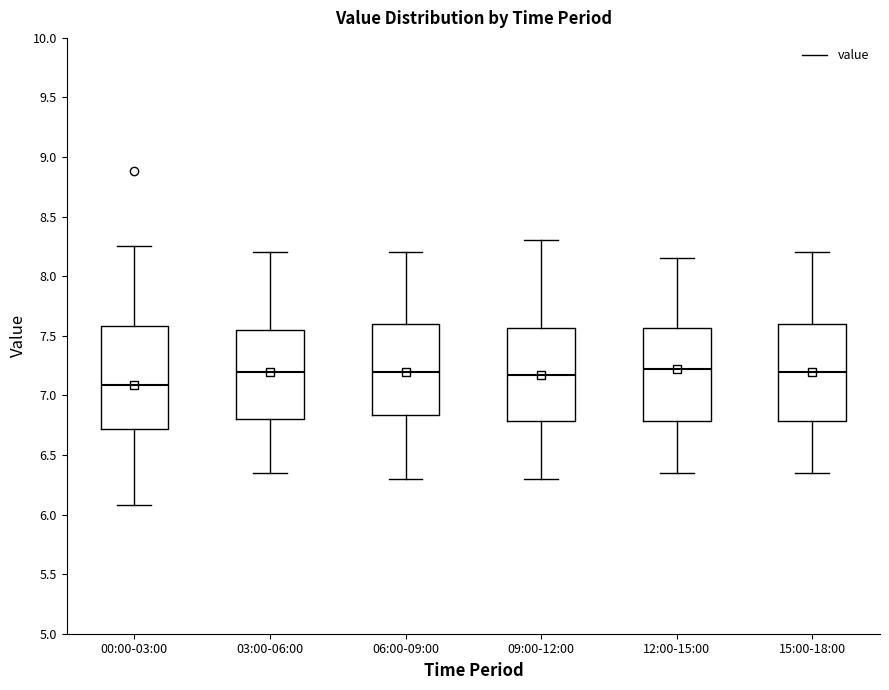

Reading left to right, transcribe this box plot: for each box, give where its median line is, the range the box spans, and where its two whiskers end, as read against the y-axis. The values are not printed on the chart, so give them approximately, as read against the axis.

00:00-03:00: median 7.10, box 6.70 to 7.60, whiskers 6.10 to 8.25
03:00-06:00: median 7.20, box 6.80 to 7.55, whiskers 6.35 to 8.20
06:00-09:00: median 7.20, box 6.85 to 7.60, whiskers 6.30 to 8.20
09:00-12:00: median 7.20, box 6.80 to 7.55, whiskers 6.30 to 8.30
12:00-15:00: median 7.25, box 6.80 to 7.55, whiskers 6.35 to 8.15
15:00-18:00: median 7.20, box 6.80 to 7.60, whiskers 6.35 to 8.20